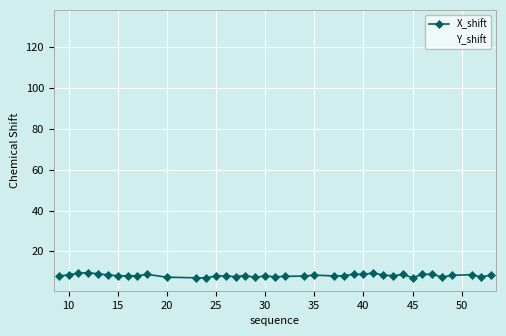

List the series in order of their peak value, highest first.

Y_shift, X_shift